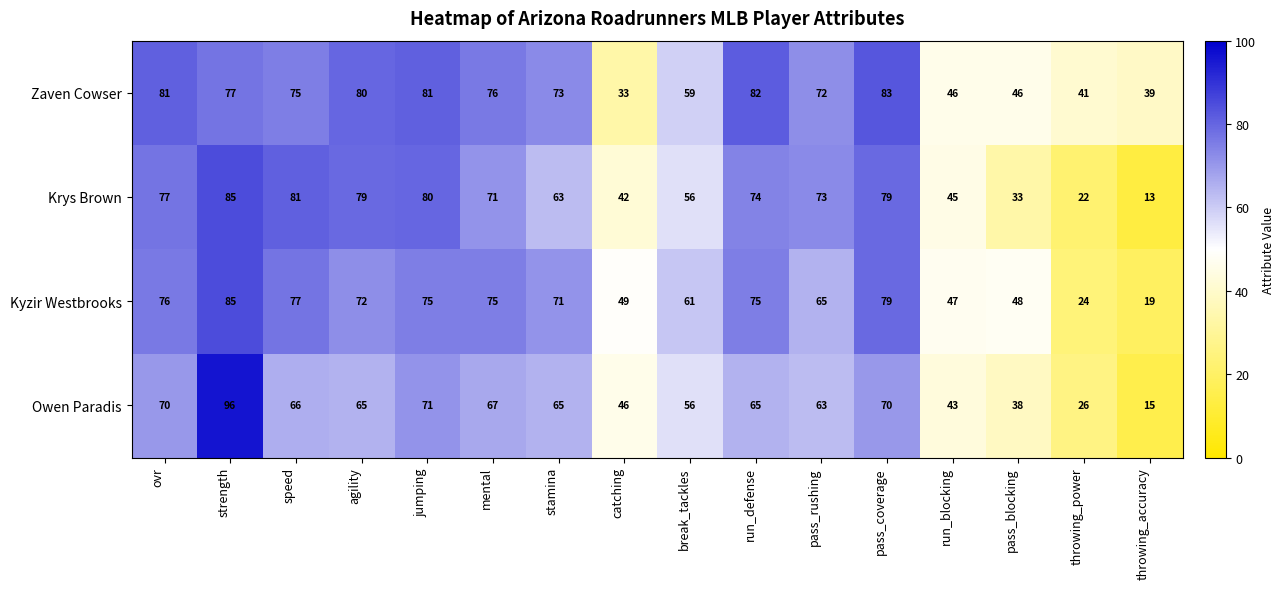

What is the difference between the highest and lowest values at pass_rushing?

10